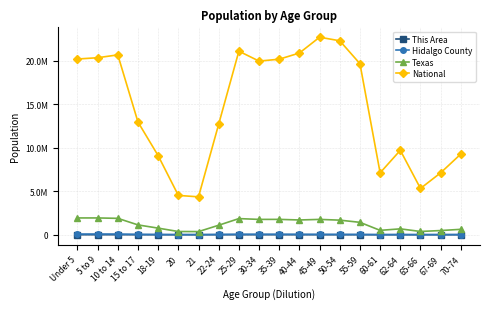

What is the label of the 1st point from the left?

Under 5